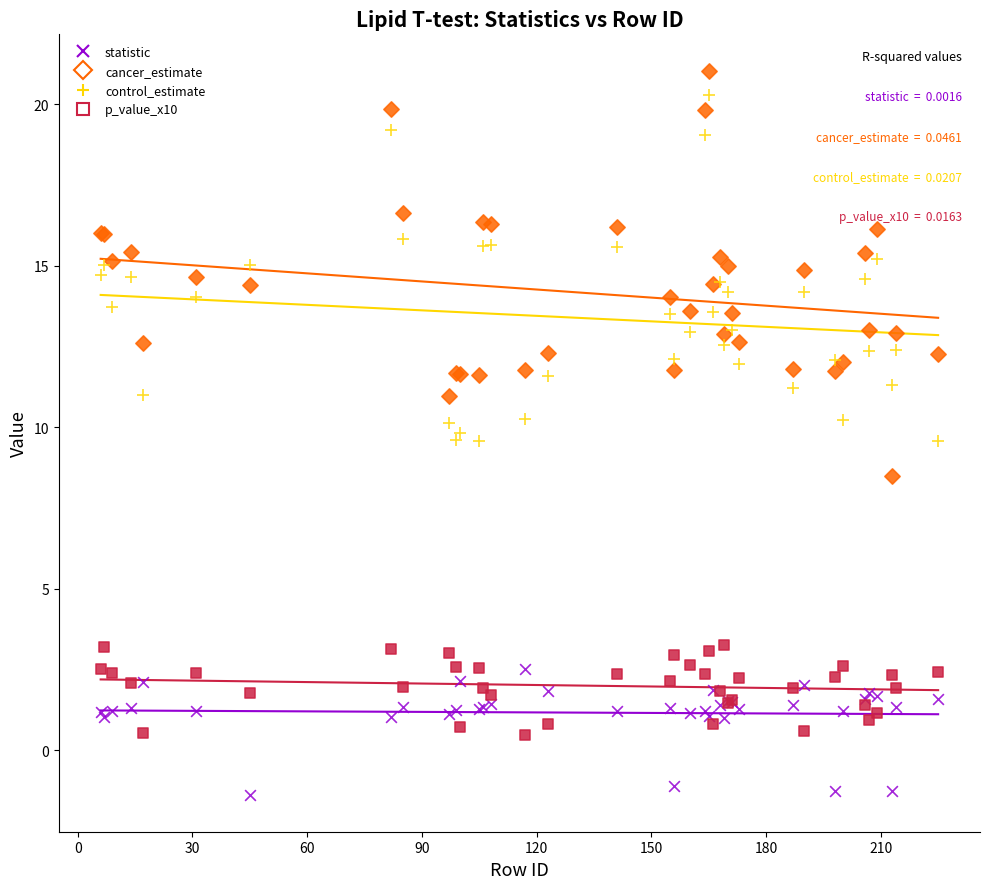

Which series has the widest spread of Y values?

cancer_estimate